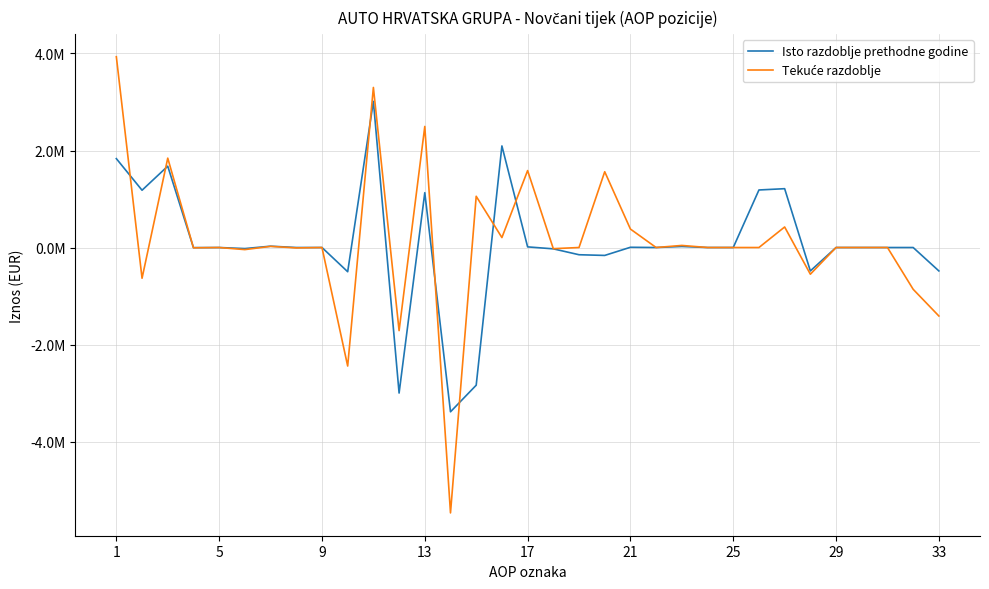

Does the chart have visible grid lines?

Yes